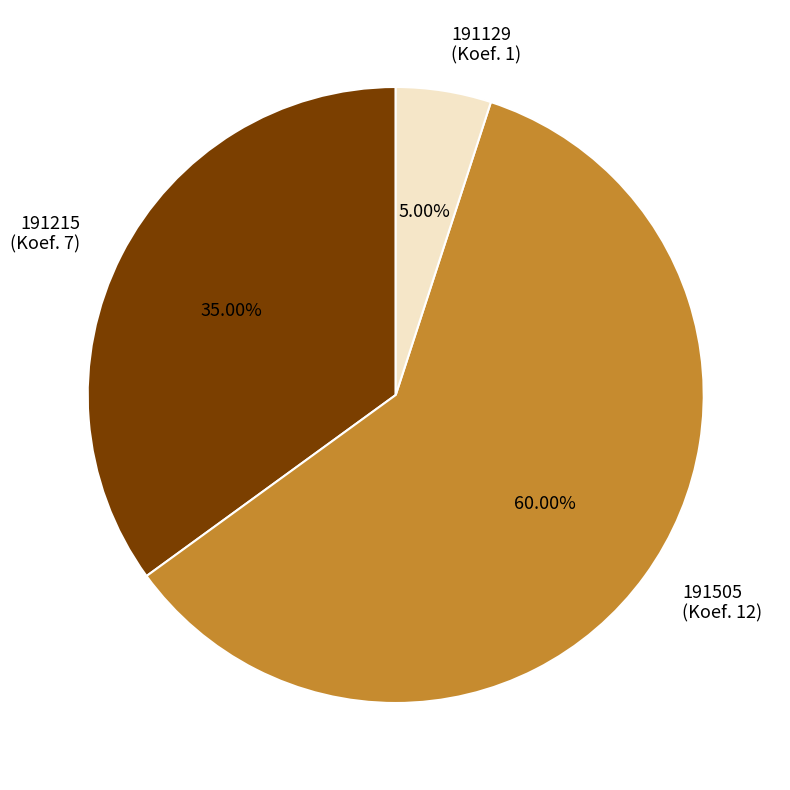

Is there a majority slice in this chart?

Yes